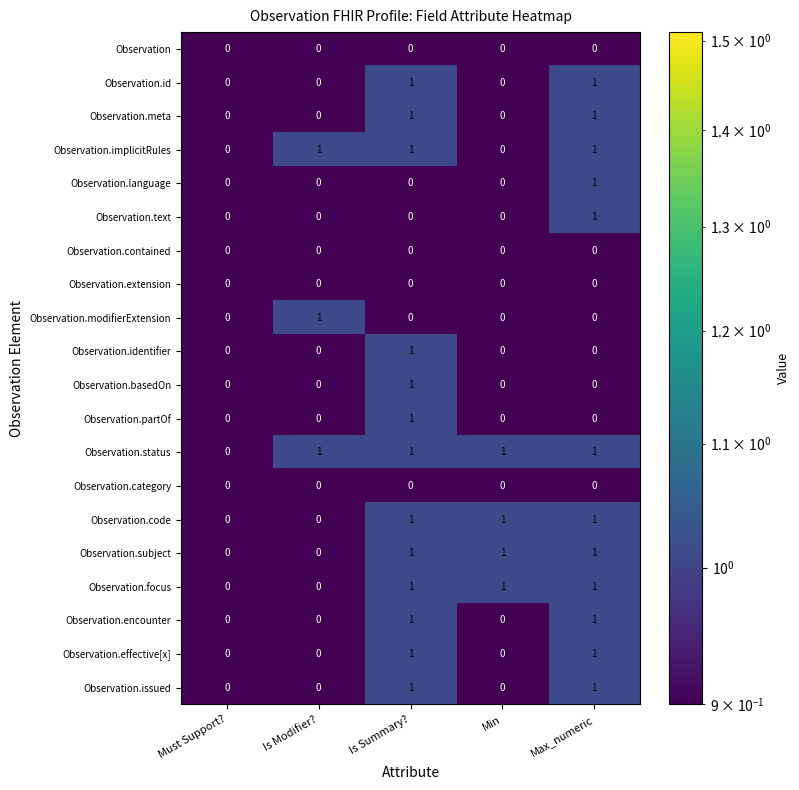

Count the number of categories in the chart.

5